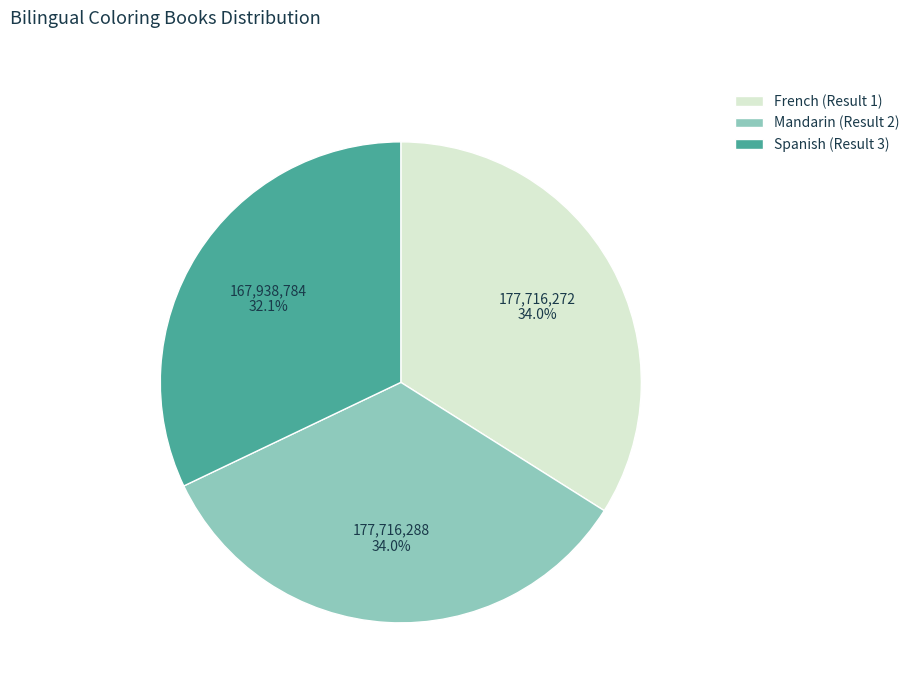

To the nearest percent, what portion does French (Result 1) represent?

34%